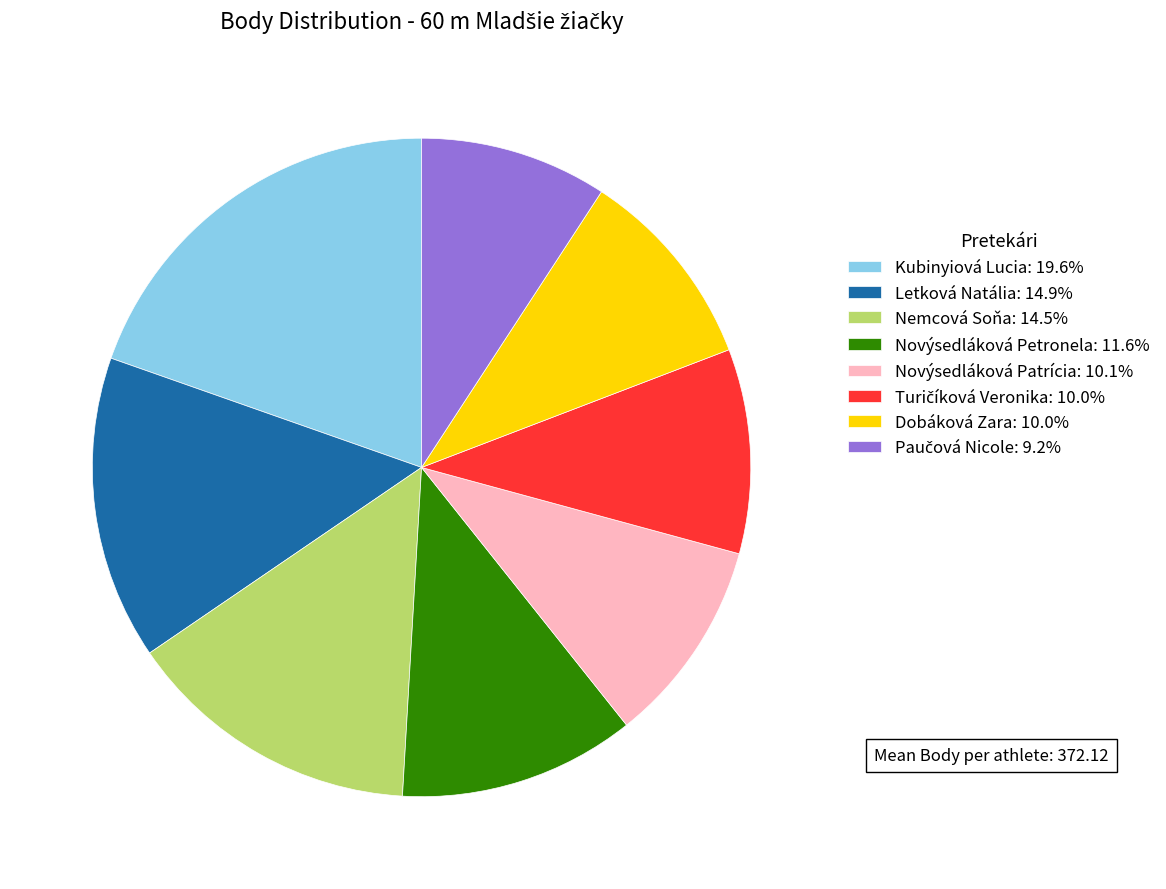

Is there a majority slice in this chart?

No